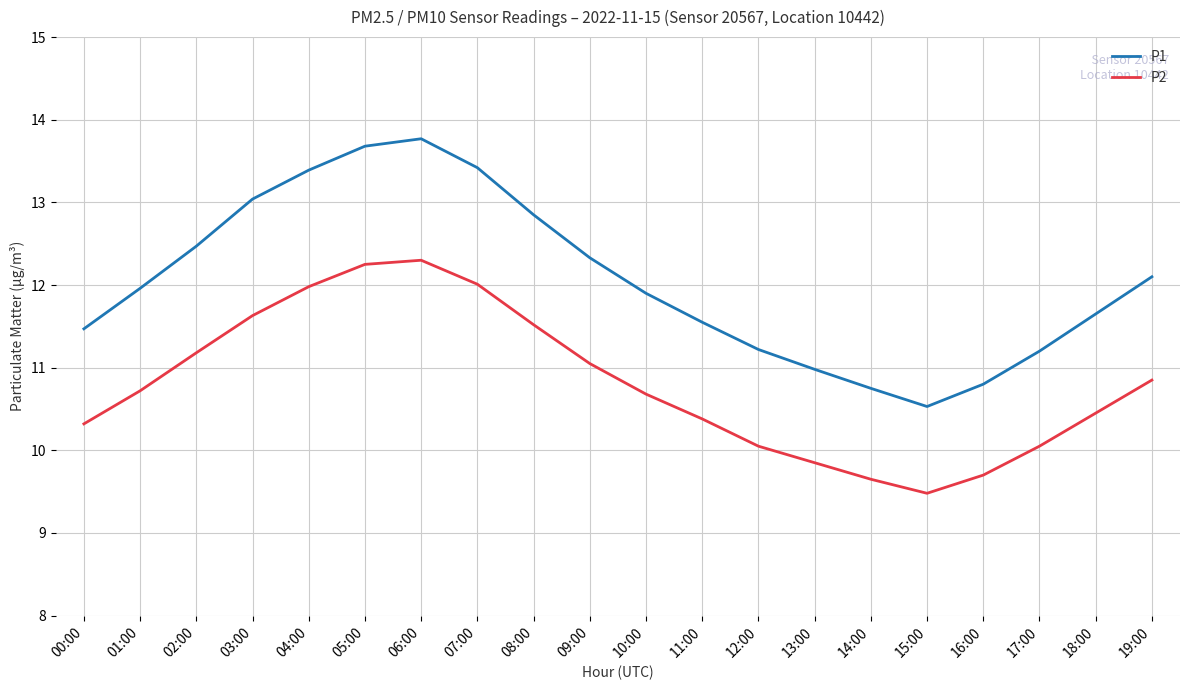

What is the average value of the P2 series?

10.8